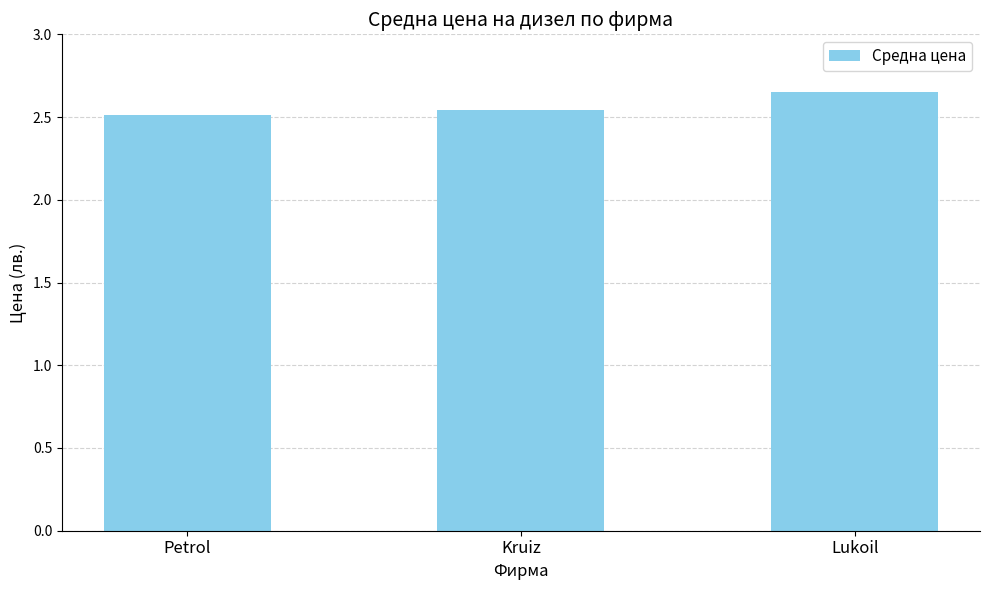

Does the chart contain any negative values?

No